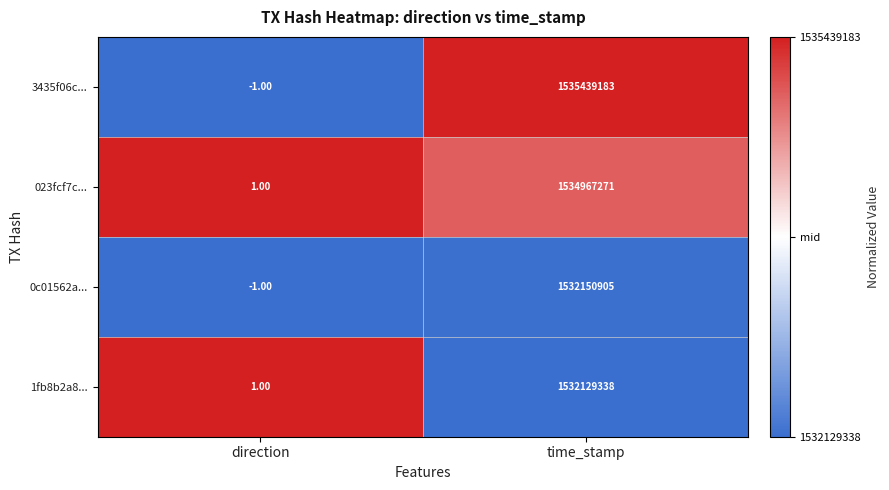

Rank the series by their maximum value, from lowest to highest.

1fb8b2a8..., 0c01562a..., 023fcf7c..., 3435f06c...